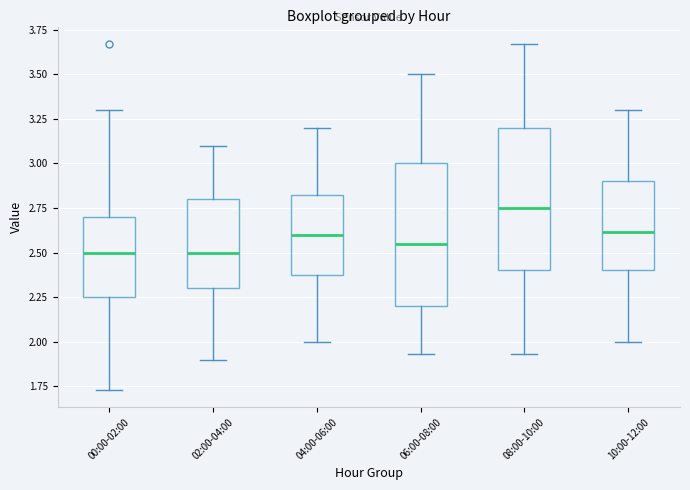

Where is the lower edge of the box for 06:00-08:00 on the y-axis? The values are not printed on the chart, so give them approximately, as read against the axis.

2.20